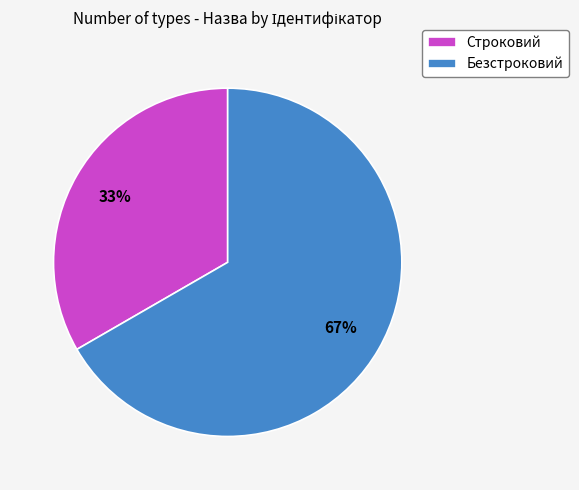

To the nearest percent, what percentage of the pie is Безстроковий?

67%